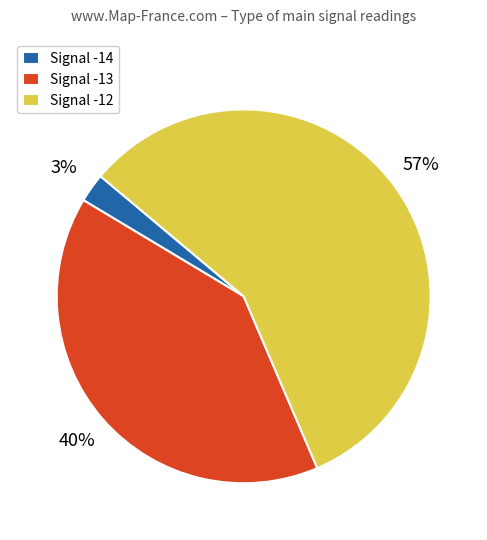

True or false: Signal -12 accounts for 57% of the total.

True